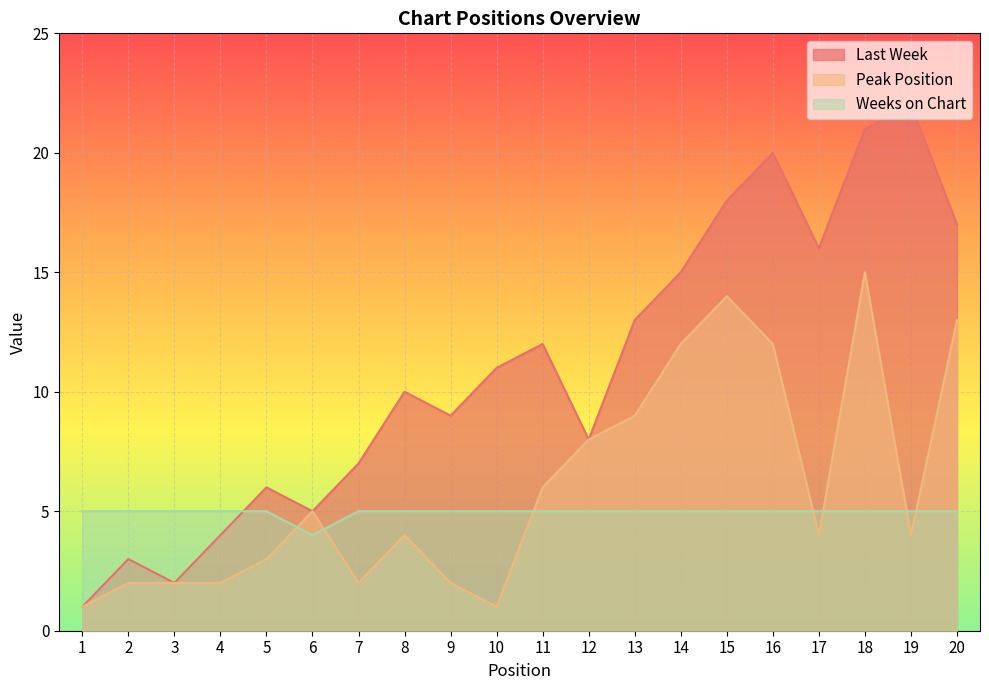

At which category does the chart reach its minimum across all series?

1